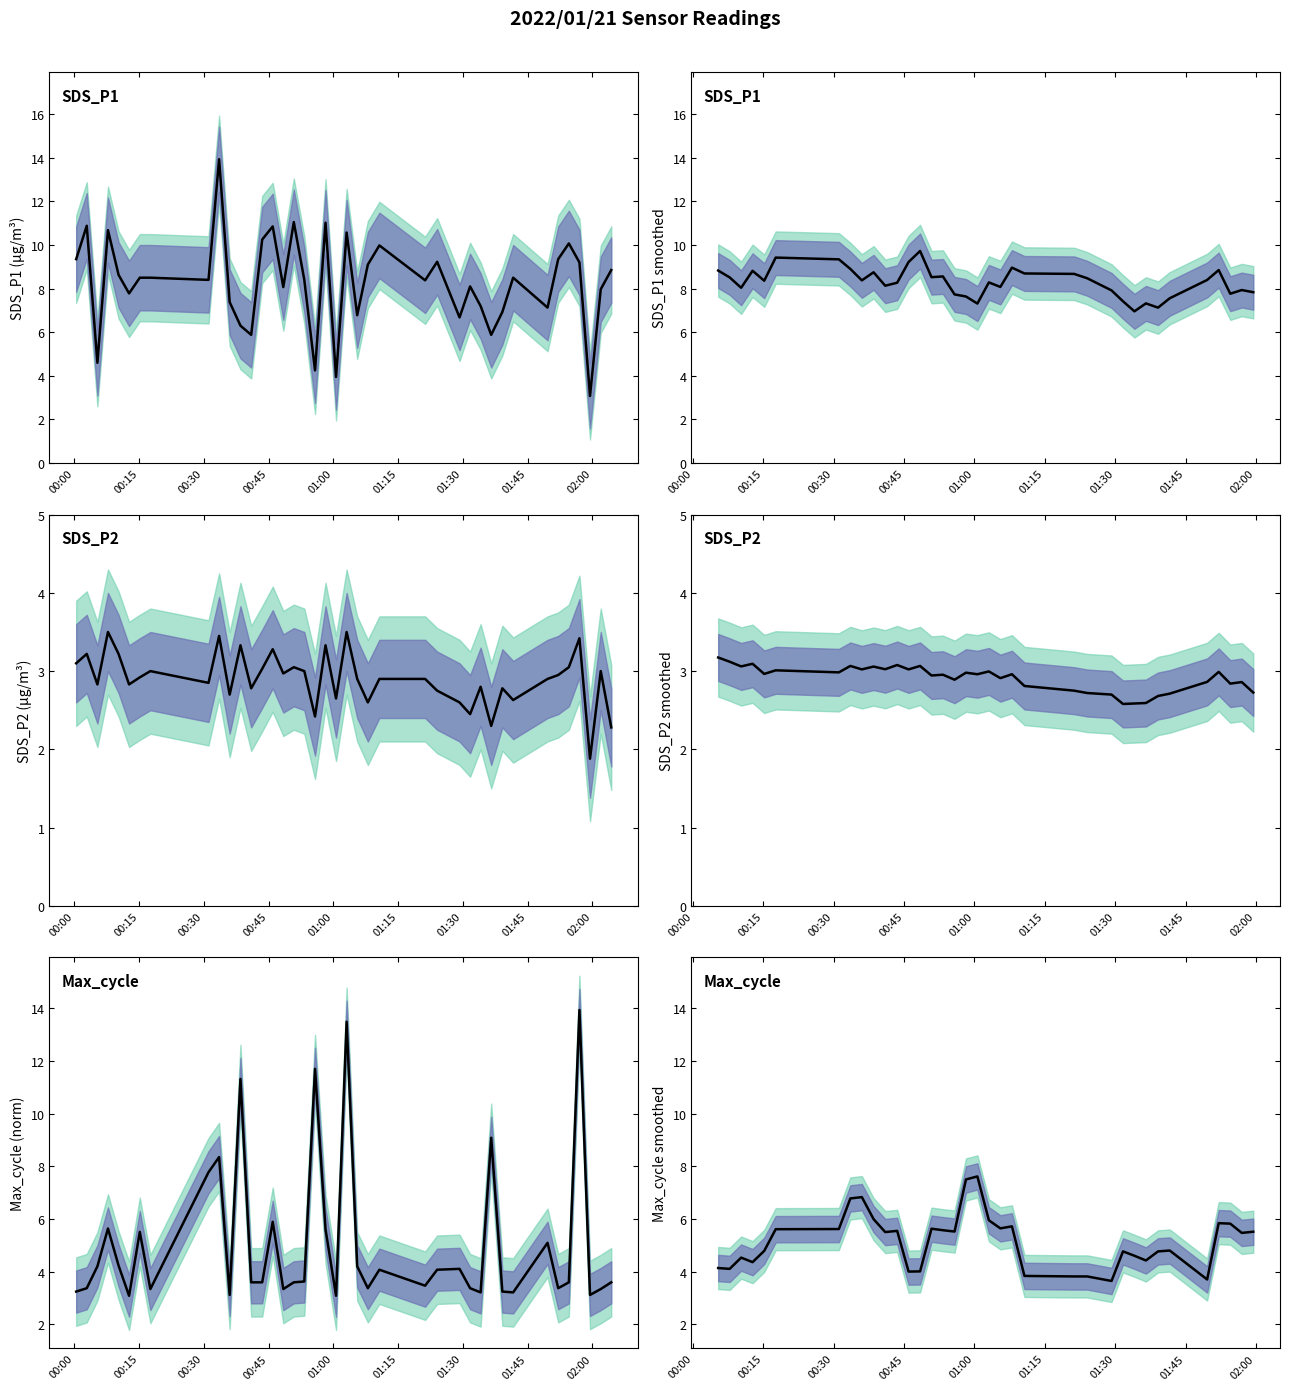

Which series ends up on top after the final intersection of SDS_P2 smoothed and Max_cycle (norm)?

Max_cycle (norm)